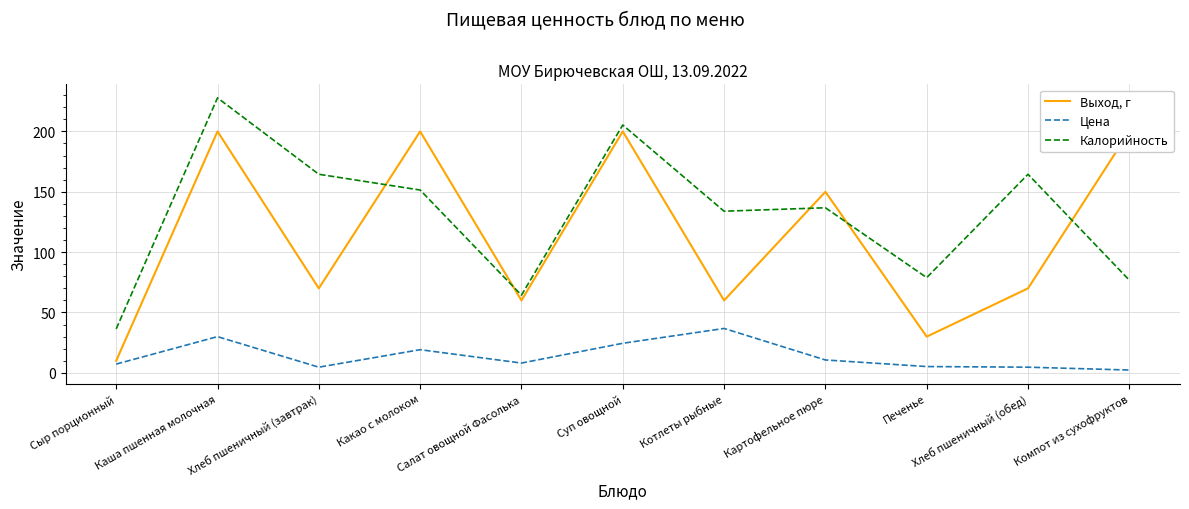

At which label does Цена reach its minimum?

Компот из сухофруктов